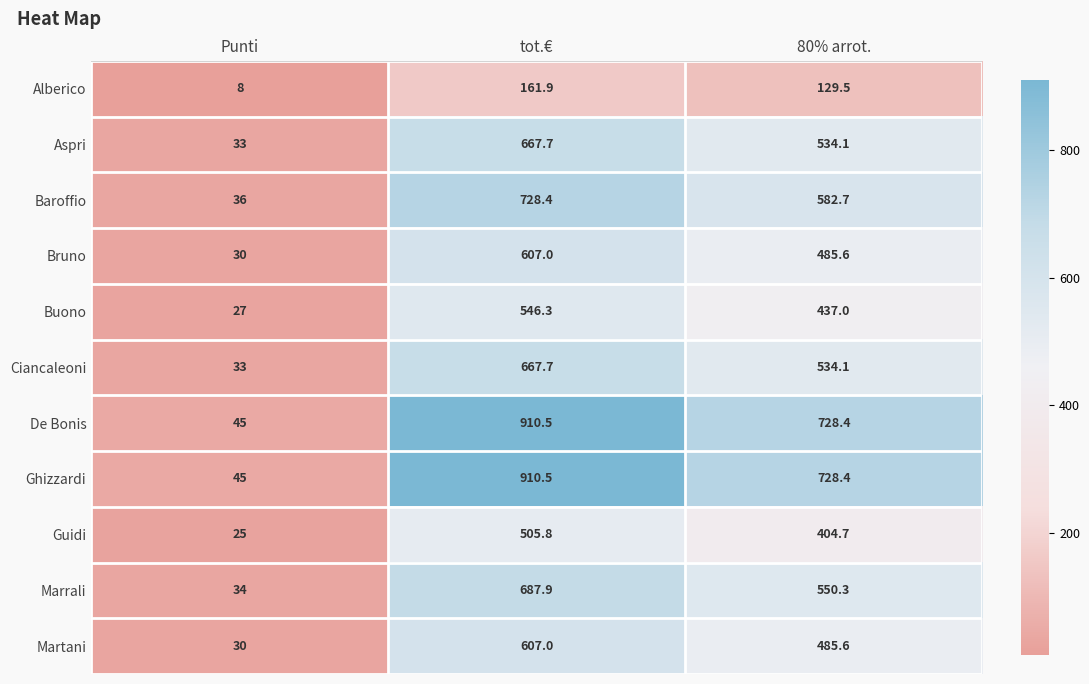

What is the lowest value of the Bruno series?

30.0